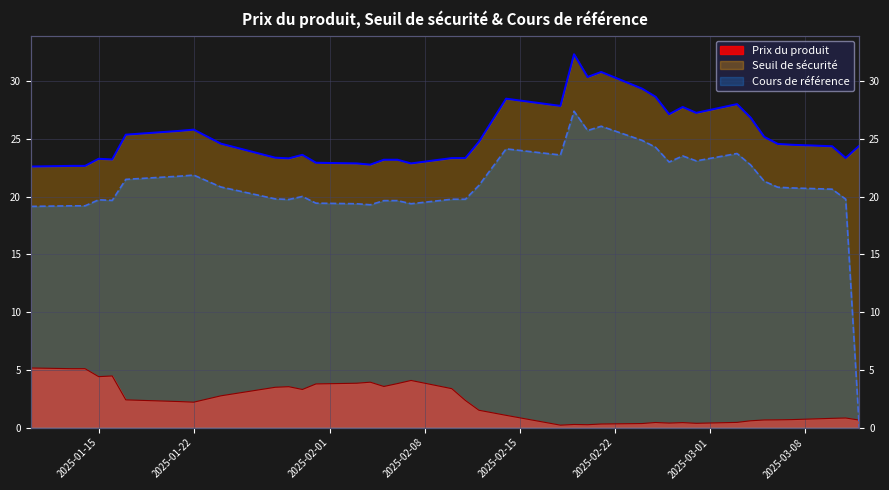

Reading right to left, transcribe all the data shown in this chart.

Prix du produit: 0.7	0.8	0.8	0.7	0.7	0.7	0.6	0.5	0.4	0.4	0.4	0.4	0.3	0.3	0.2	0.3	0.2	1.1	1.5	2.4	3.4	4.1	3.8	3.6	3.9	3.8	3.8	3.3	3.5	3.5	2.8	2.2	2.2	2.4	4.5	4.4	5.1	5.1	5.2
Seuil de sécurité: 24.4	23.3	24.4	24.5	24.6	25.2	26.8	28.0	27.2	27.8	27.1	28.6	29.3	30.8	30.4	32.3	27.8	28.5	24.7	23.3	23.3	22.9	23.2	23.2	22.8	22.9	22.9	23.6	23.3	23.4	24.6	25.8	25.7	25.4	23.2	23.3	22.7	22.7	22.6
Cours de référence: 0.0	19.8	20.6	20.8	20.8	21.3	22.7	23.7	23.1	23.5	23.0	24.3	24.9	26.1	25.7	27.4	23.6	24.1	21.0	19.8	19.8	19.4	19.6	19.6	19.3	19.4	19.4	20.0	19.8	19.8	20.8	21.9	21.8	21.5	19.7	19.7	19.2	19.2	19.1